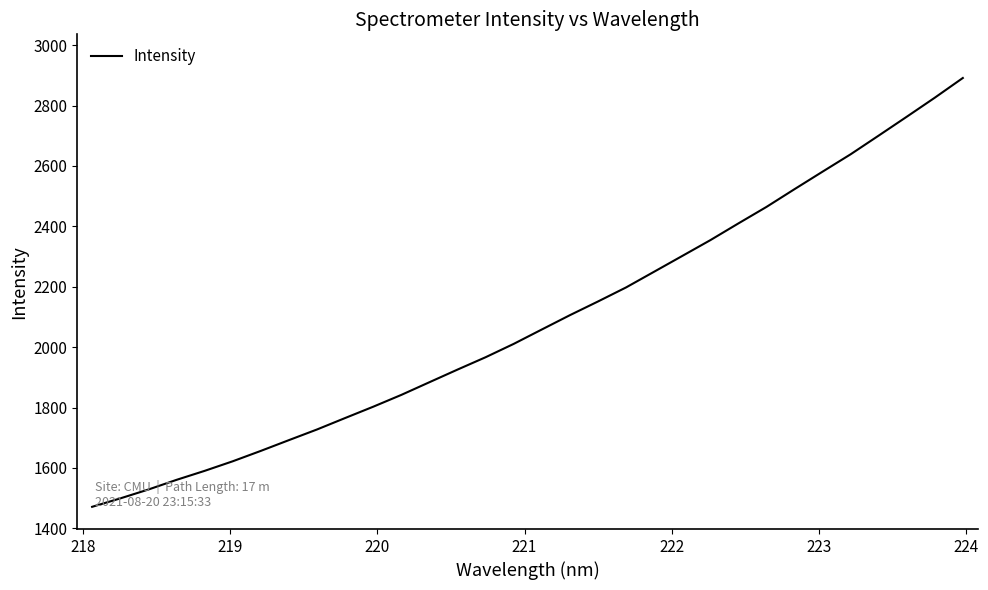

What is the difference between the maximum and minimum values?

1420.0